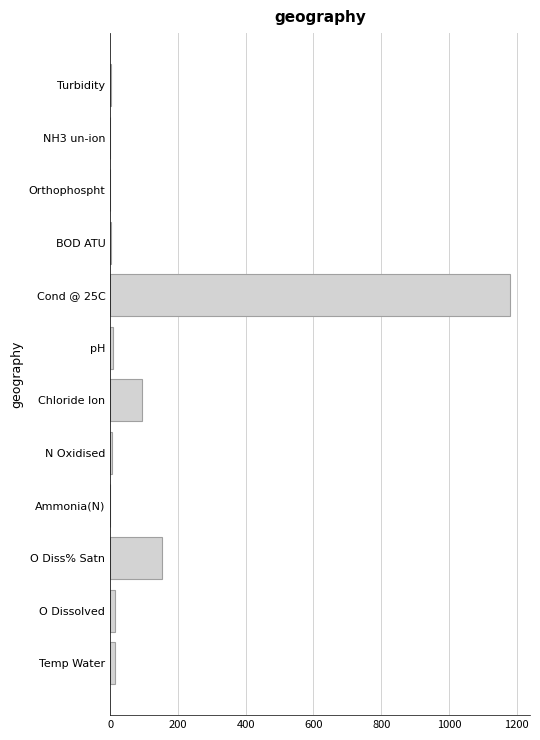

What is the sum of all values?

1470.1